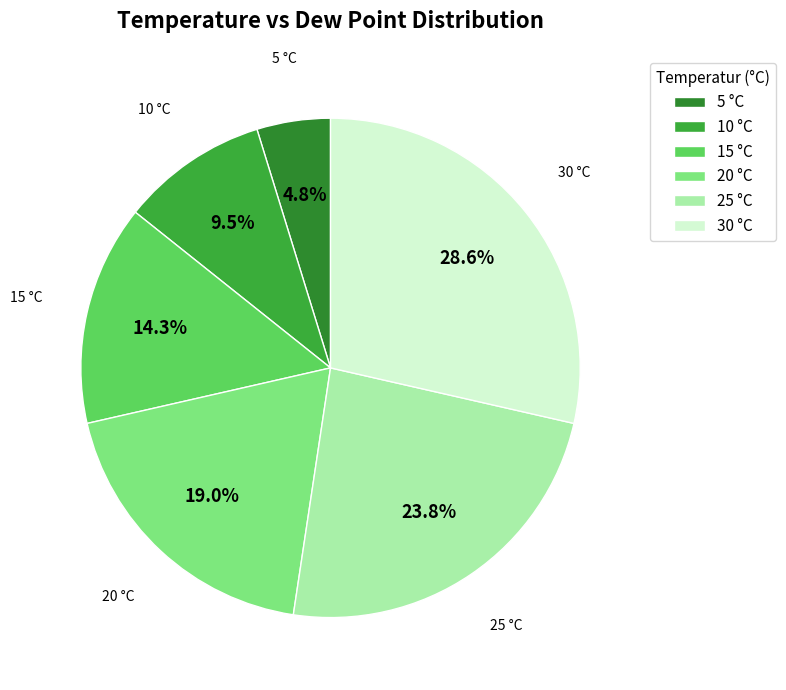

How many slices are in this pie chart?

6